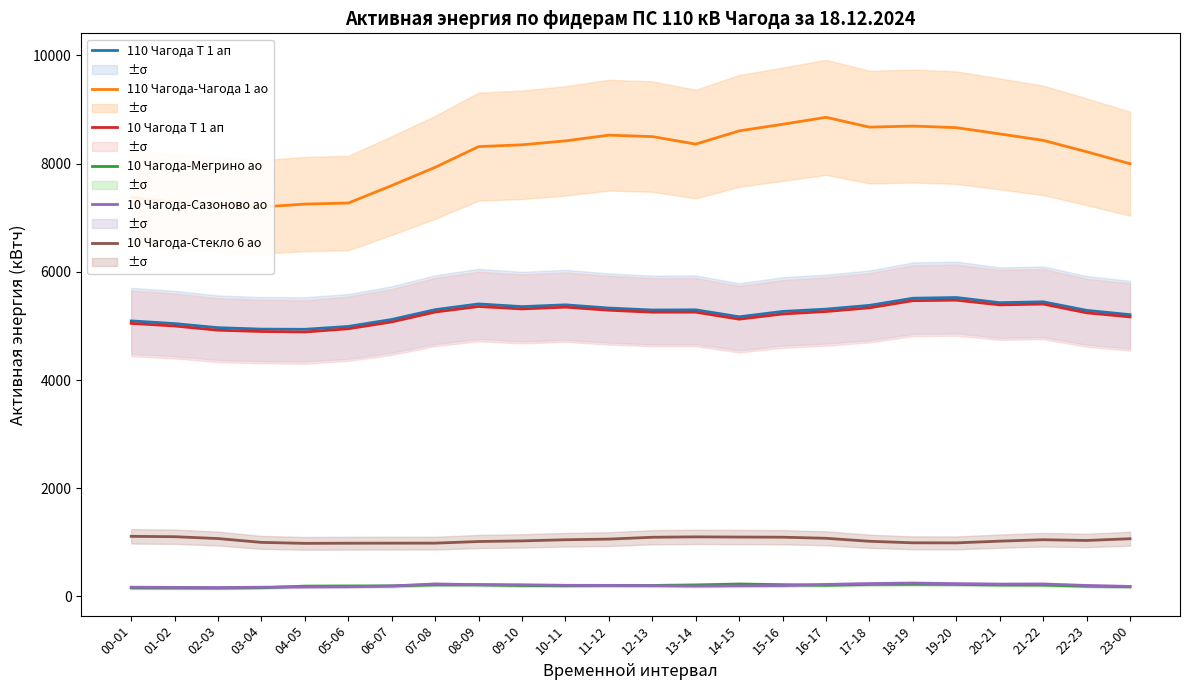

Reading left to right, transcribe all the data shown in this chart.

110 Чагода Т 1 ап: 5091.9	5042.4	4966.5	4940.1	4936.8	4989.6	5118.3	5299.8	5405.4	5355.9	5388.9	5329.5	5293.2	5296.5	5167.8	5266.8	5309.7	5379.0	5511.0	5524.2	5428.5	5445.0	5286.6	5207.4
110 Чагода-Чагода 1 ао: 7378.8	7283.1	7253.4	7197.3	7250.1	7269.9	7593.3	7929.9	8312.7	8345.7	8418.3	8523.9	8497.5	8358.9	8603.1	8725.2	8853.9	8672.4	8692.2	8662.5	8547.0	8428.2	8217.0	7995.9
10 Чагода Т 1 ап: 5046.0	4998.0	4920.0	4896.0	4887.0	4947.0	5073.0	5256.0	5358.0	5313.0	5346.0	5289.0	5253.0	5253.0	5124.0	5220.0	5265.0	5334.0	5466.0	5475.0	5388.0	5403.0	5241.0	5166.0
10 Чагода-Мегрино ао: 157.5	155.4	153.6	161.7	191.1	194.1	194.4	215.4	216.0	202.8	199.2	204.3	203.4	213.0	229.5	217.8	207.0	222.9	225.3	223.2	212.7	211.2	189.9	179.4
10 Чагода-Сазоново ао: 171.3	168.0	165.0	171.3	177.0	180.9	194.4	230.7	217.8	215.1	206.1	204.9	200.4	192.6	197.4	201.9	222.3	237.9	246.9	236.4	228.0	230.1	203.1	185.4
10 Чагода-Стекло 6 ао: 1111.2	1104.6	1070.4	999.6	981.6	984.0	985.2	985.8	1015.8	1027.2	1048.2	1060.2	1094.4	1101.6	1098.0	1095.6	1075.2	1020.0	991.8	990.6	1022.4	1048.8	1035.0	1067.4